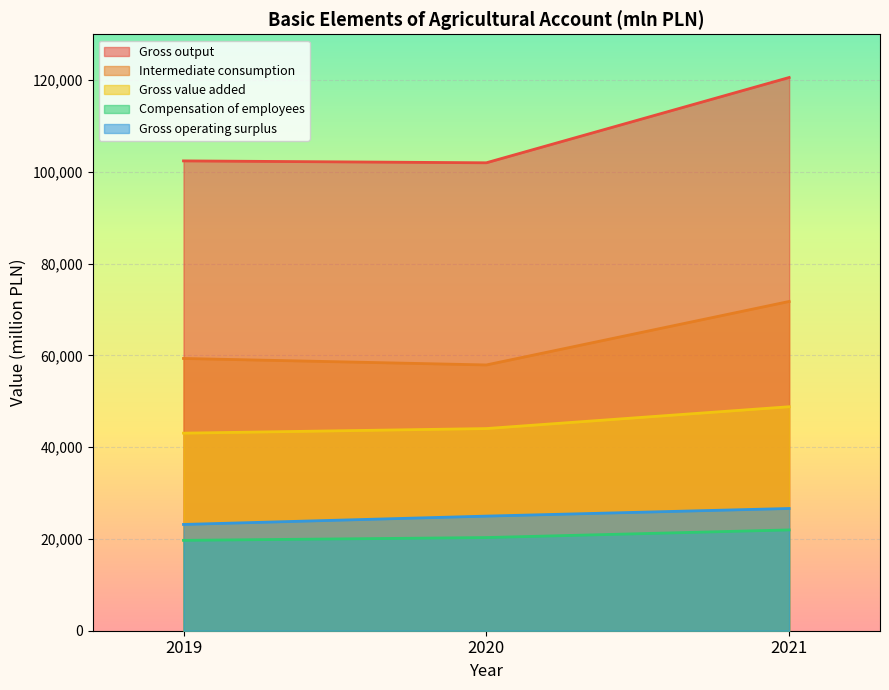

Reading right to left, extract all data points from this chart.

Gross output: 2021=120584	2020=101992	2019=102405
Intermediate consumption: 2021=71766	2020=57928	2019=59342
Gross value added: 2021=48818	2020=44064	2019=43063
Compensation of employees: 2021=21969	2020=20307	2019=19698
Gross operating surplus: 2021=26643	2020=24982	2019=23165